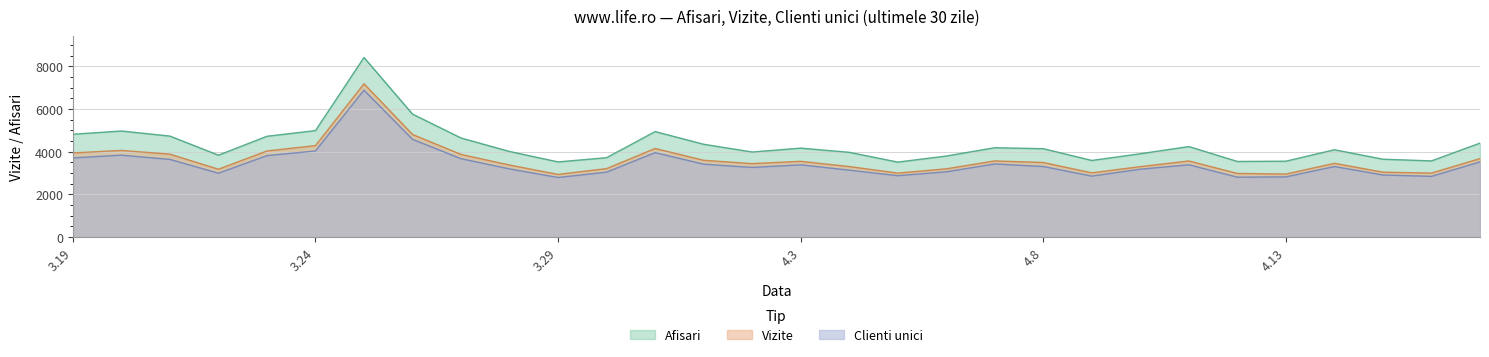

What is the difference between the highest and lowest values at 2024.4.17?

880